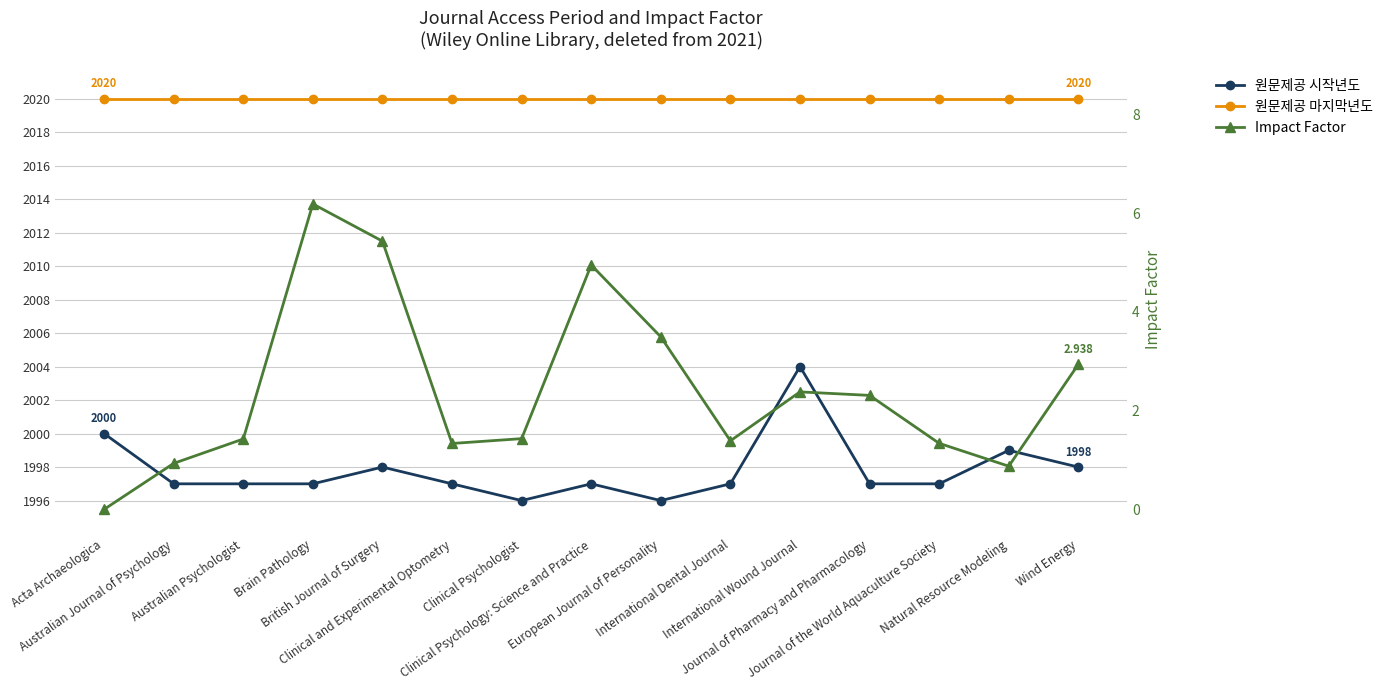

List the series in order of their peak value, highest first.

원문제공 마지막년도, 원문제공 시작년도, Impact Factor